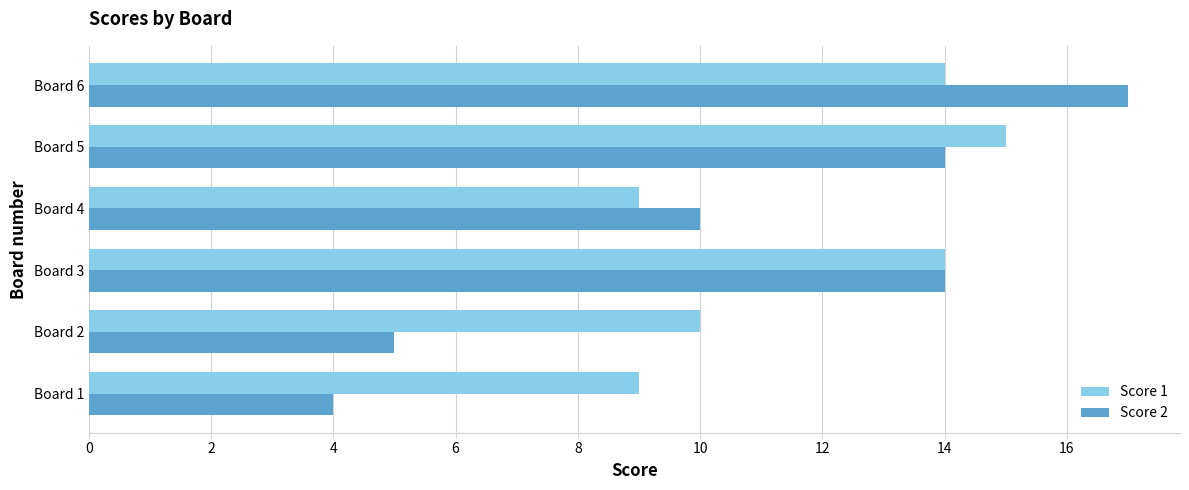

Is the value of Score 1 at Board 4 greater than the value of Score 2 at Board 4?

No